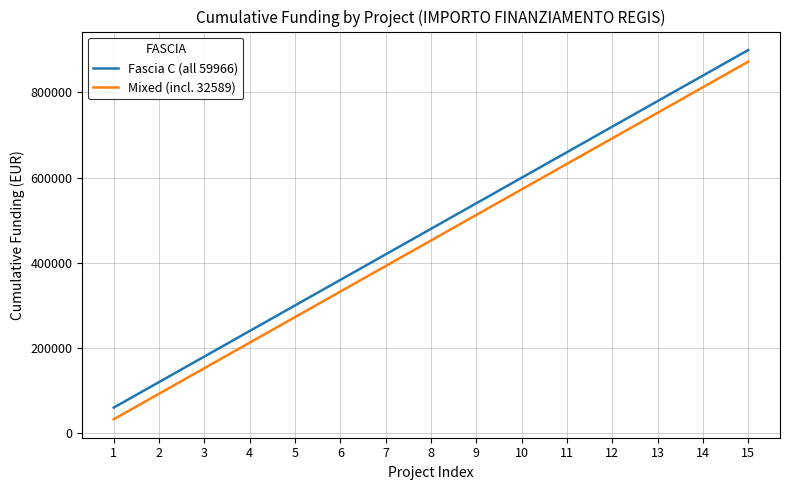

Is the value of Mixed (incl. 32589) at 10 greater than the value of Fascia C (all 59966) at 14?

No